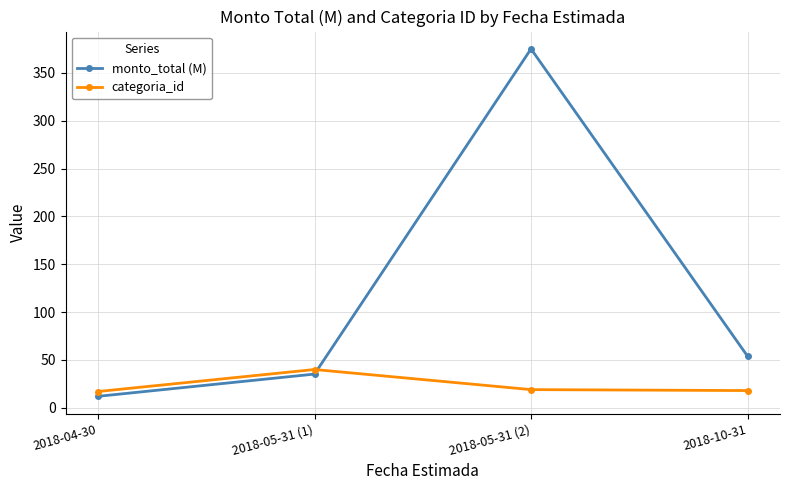

Which series has the largest total across all categories?

monto_total (M)